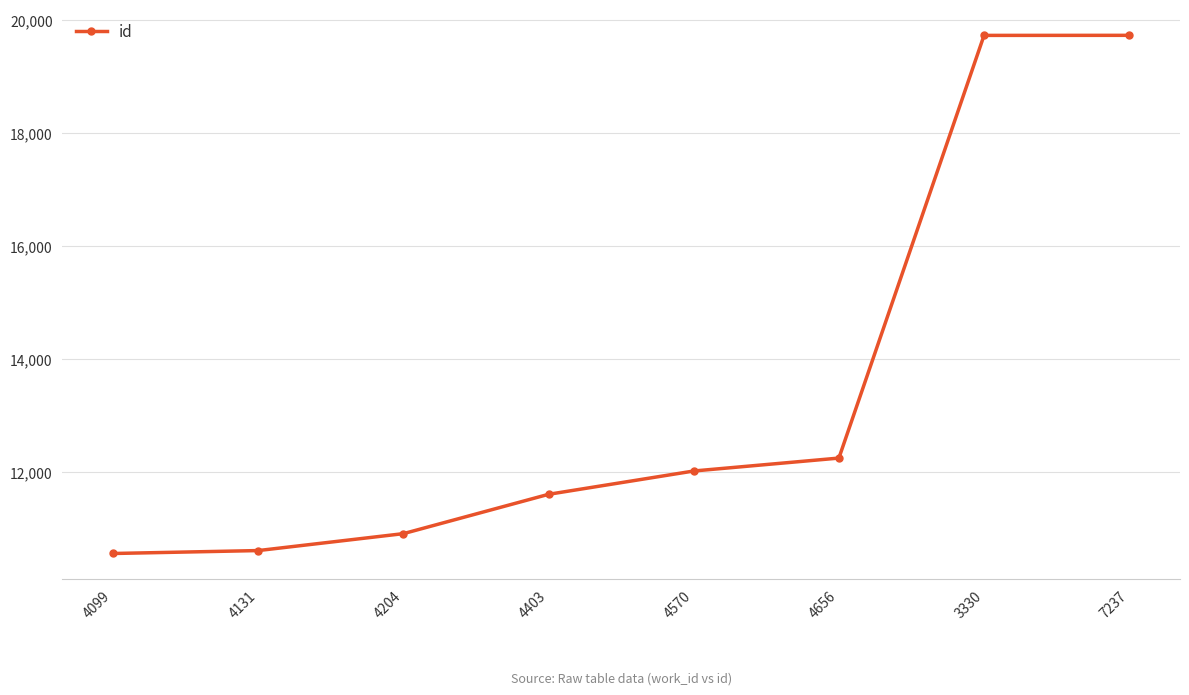

Does the chart display data point markers on the line(s)?

Yes